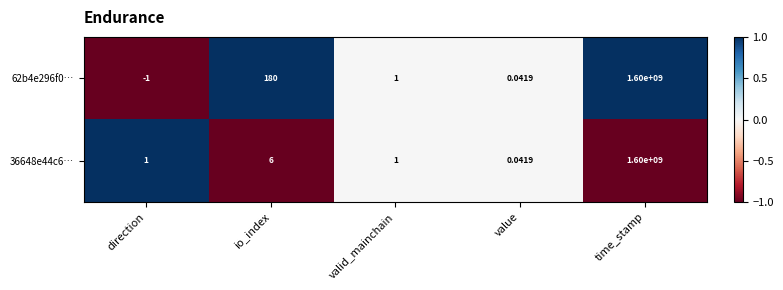

Which category has the lowest value in the 36648e44c6… series?

value